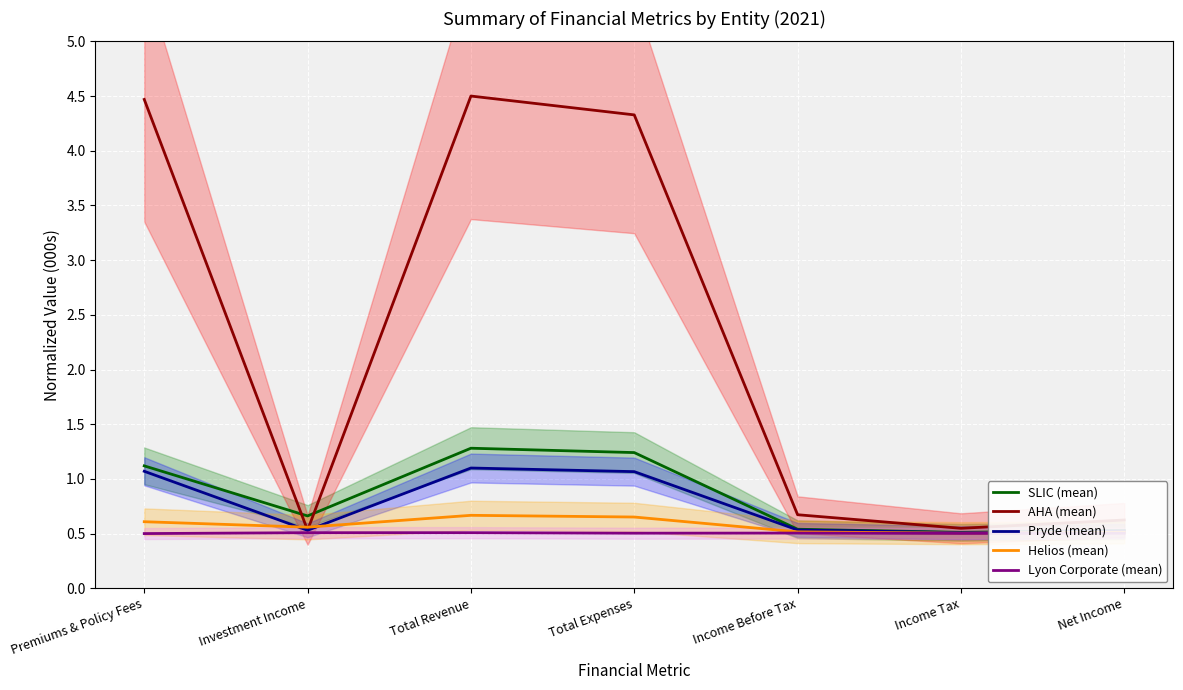

What is the value of the Lyon Corporate (mean) point at the 3rd from the left?

0.5